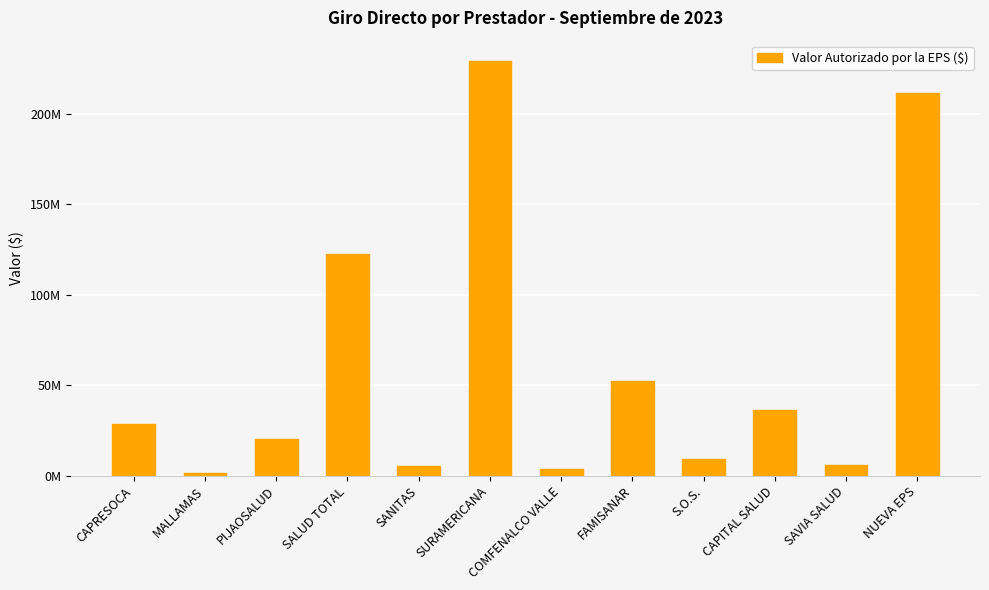

Are the bars horizontal?

No